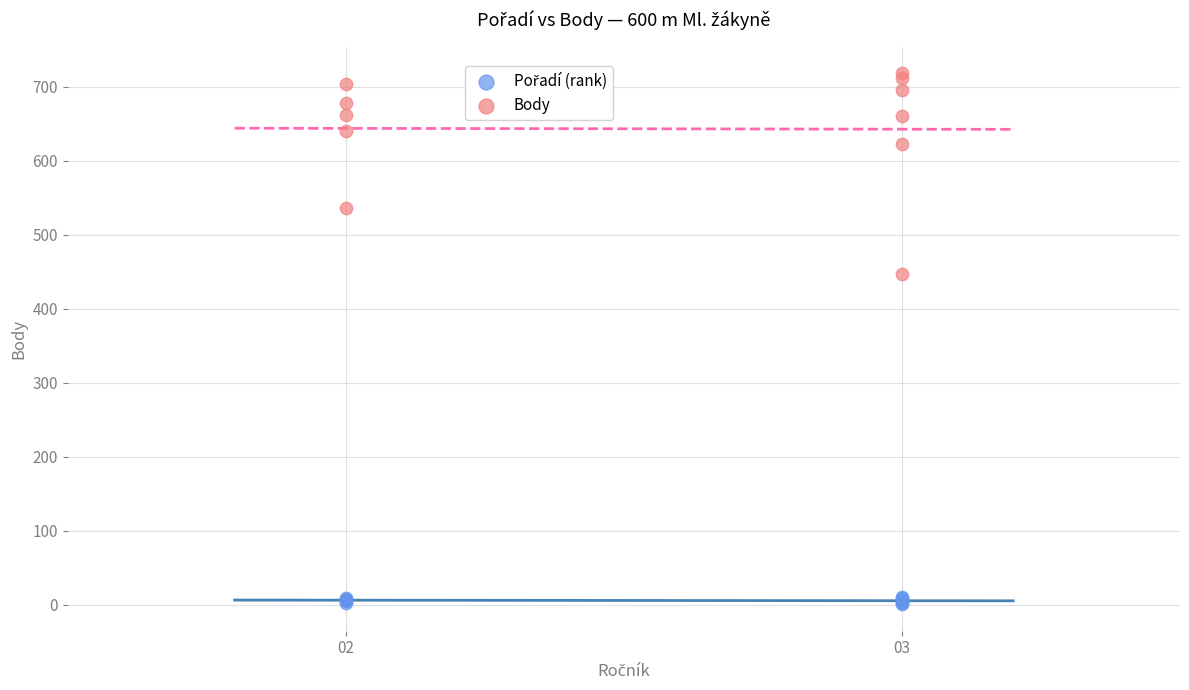

Across all series, what Y value is closest to 359?

447